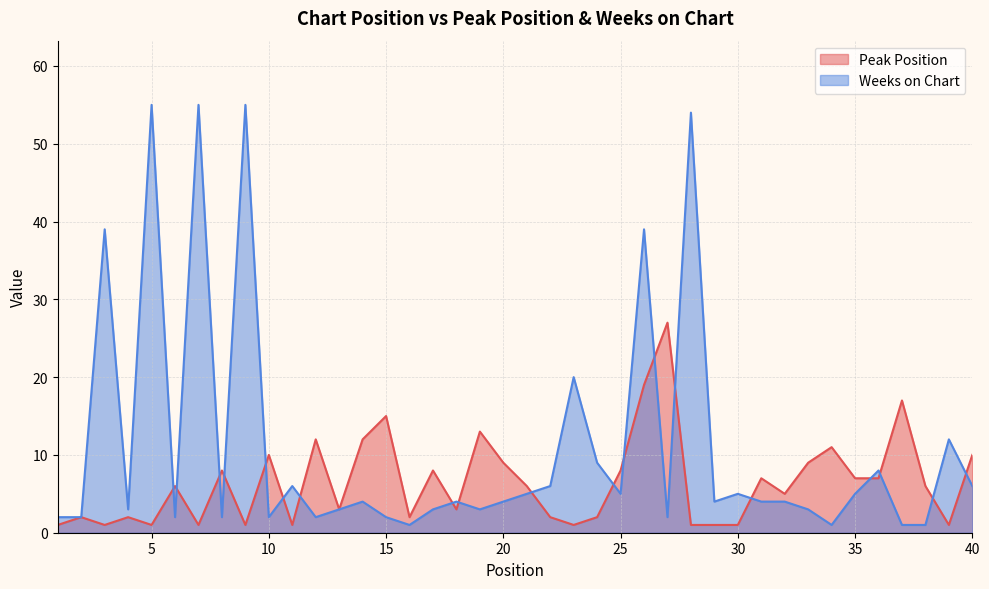

How many values in the Peak Position series are below 6?

19